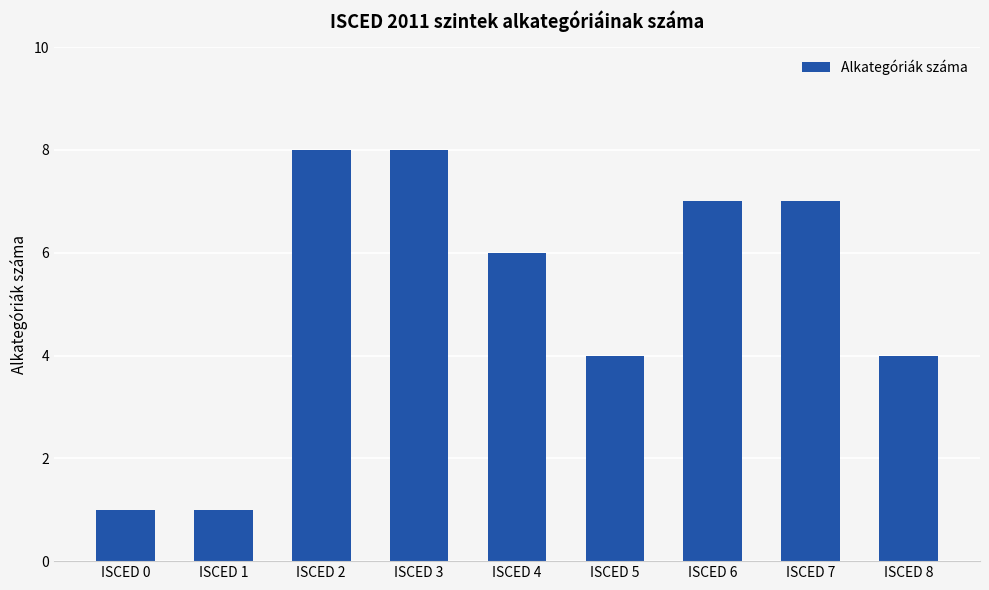

What is the difference between the maximum and minimum values?

7